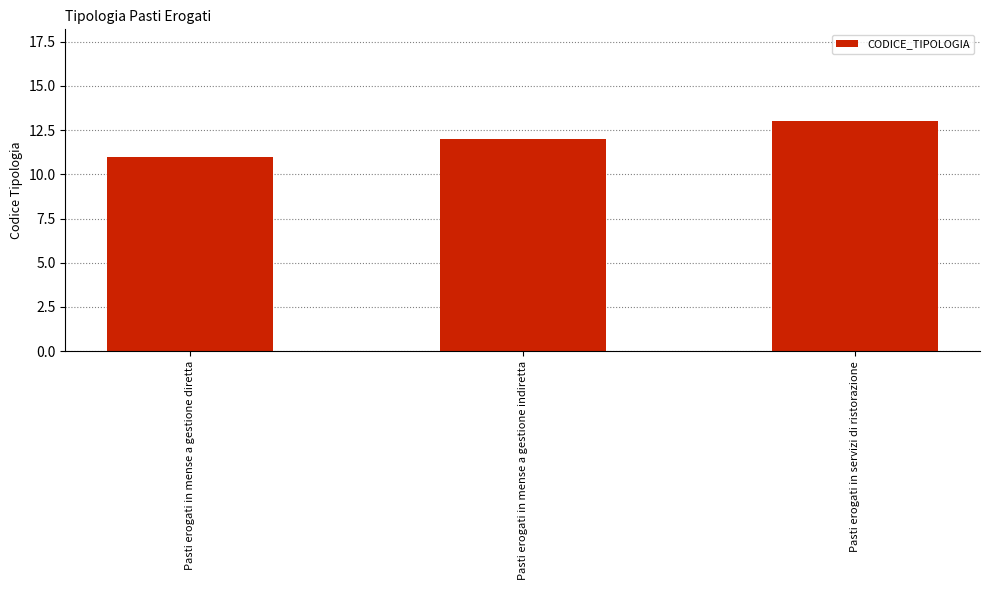

How many values are below 12?

1